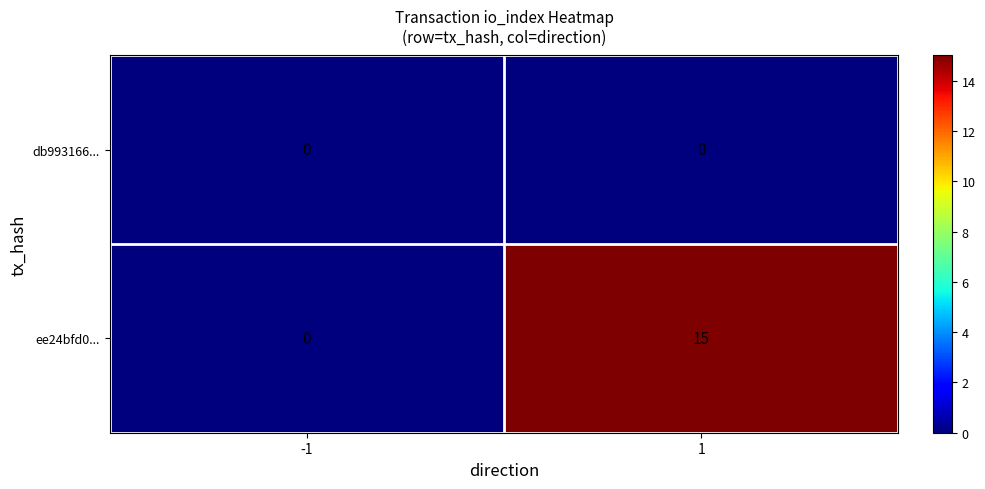

Between -1 and 1, which series saw the biggest shift?

ee24bfd0...